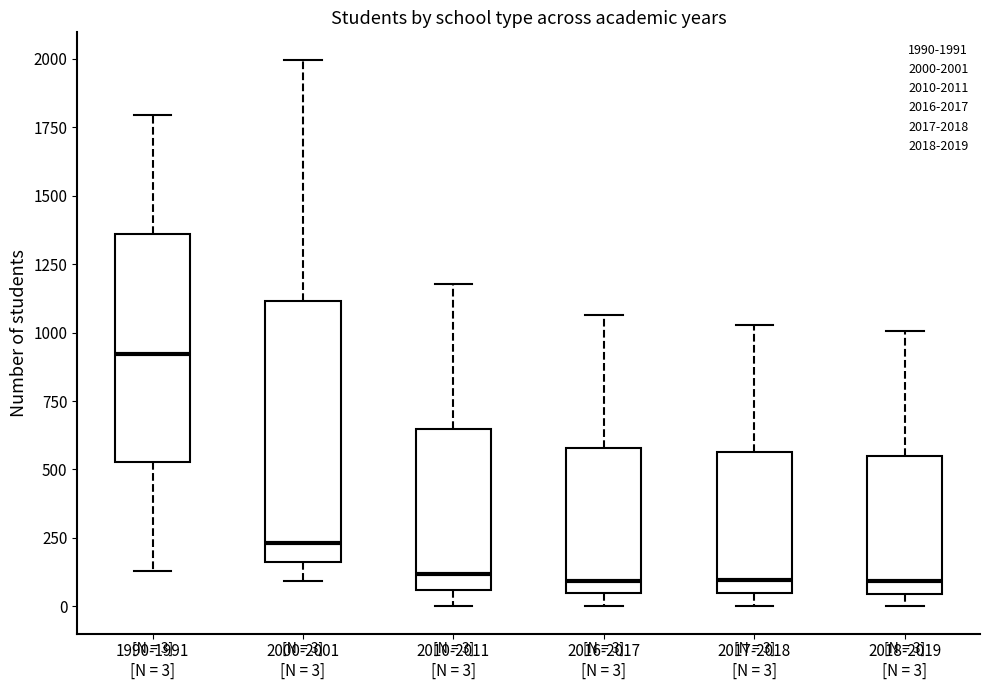

Comparing the boxes themselves (not the whiskers), which one is the tallest?

2000-2001 [N = 3]